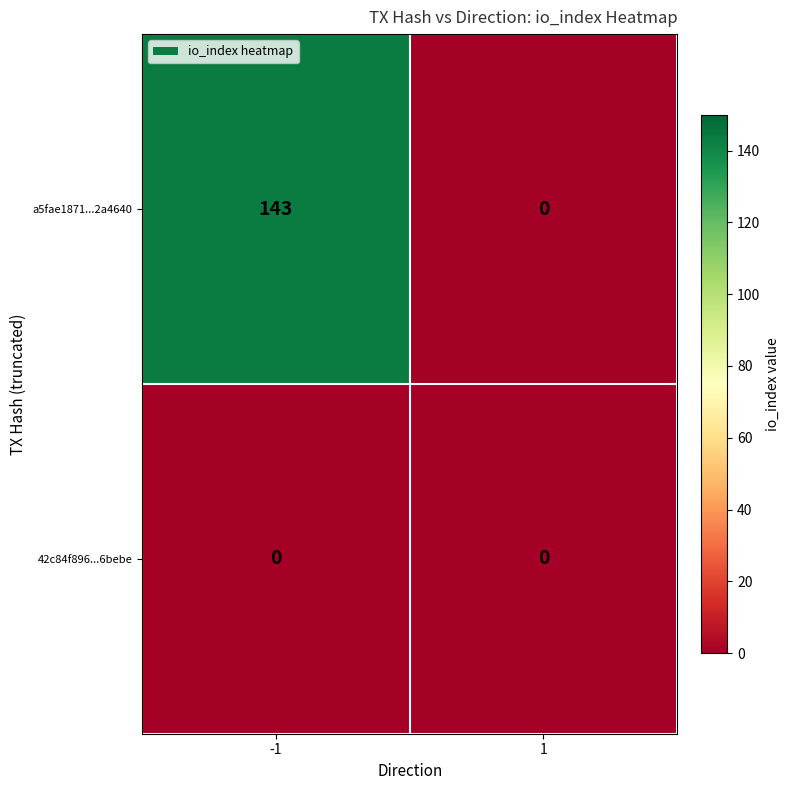

Reading left to right, transcribe all the data shown in this chart.

a5fae1871...2a4640: 143	0
42c84f896...6bebe: 0	0